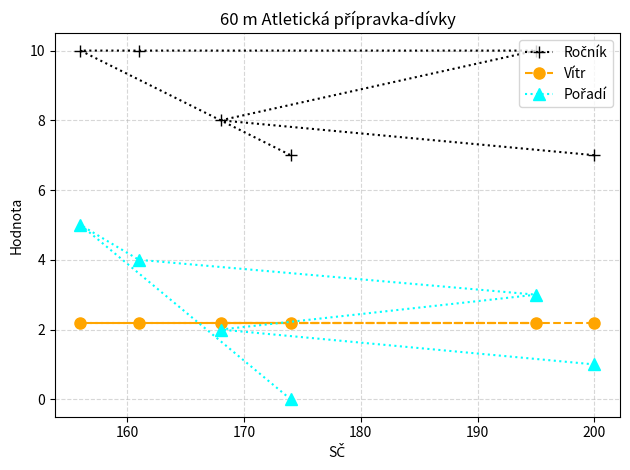

What is the difference between the maximum and minimum values in the Ročník series?

3.0